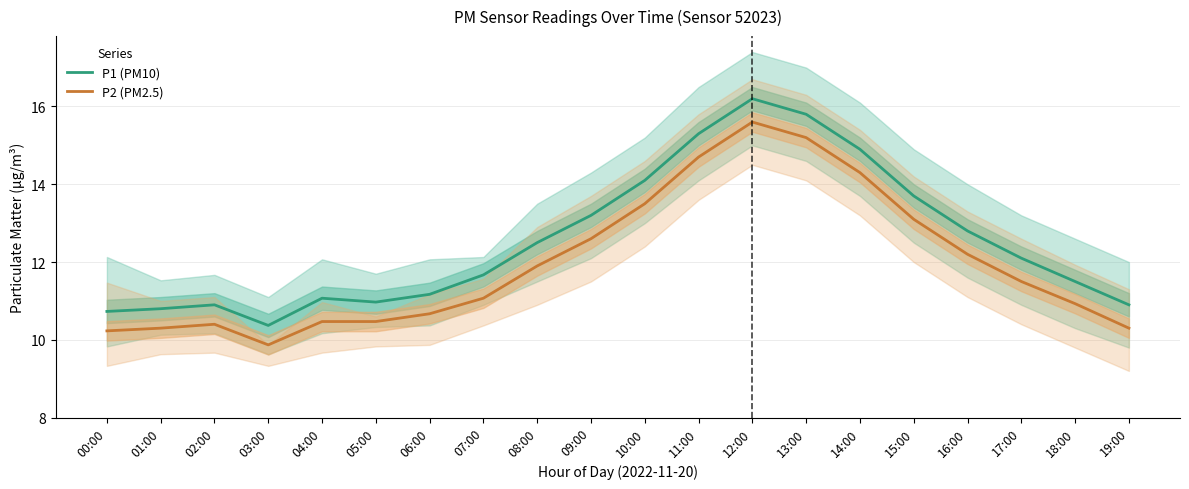

Reading left to right, extract all data points from this chart.

P1 (PM10): 10.7	10.8	10.9	10.4	11.1	11.0	11.2	11.7	12.5	13.2	14.1	15.3	16.2	15.8	14.9	13.7	12.8	12.1	11.5	10.9
P2 (PM2.5): 10.2	10.3	10.4	9.9	10.5	10.5	10.7	11.1	11.9	12.6	13.5	14.7	15.6	15.2	14.3	13.1	12.2	11.5	10.9	10.3